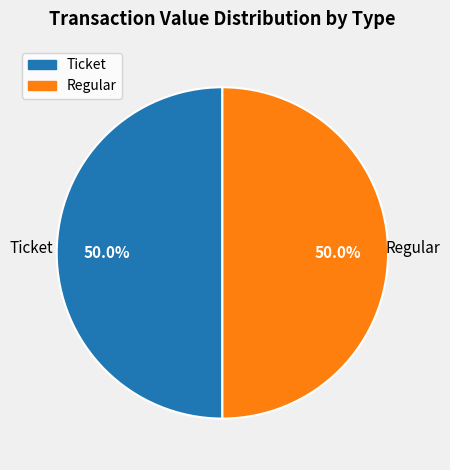

To the nearest percent, what portion does Regular represent?

50%